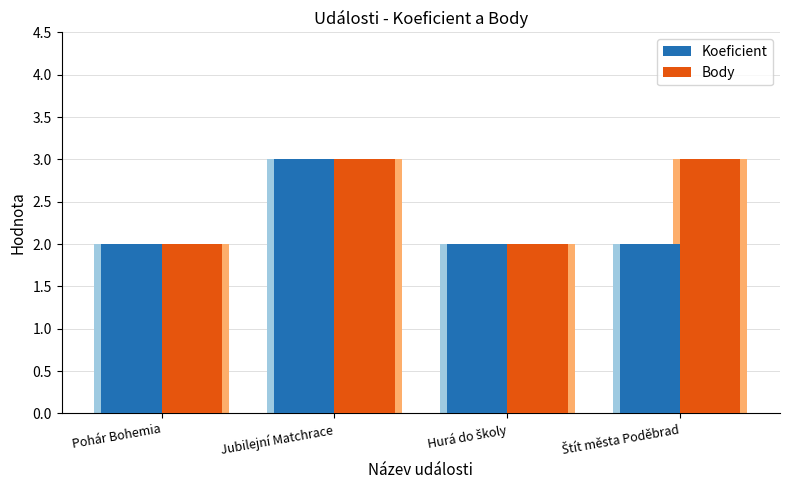

Count the Body values in the range 2 to 3.

4